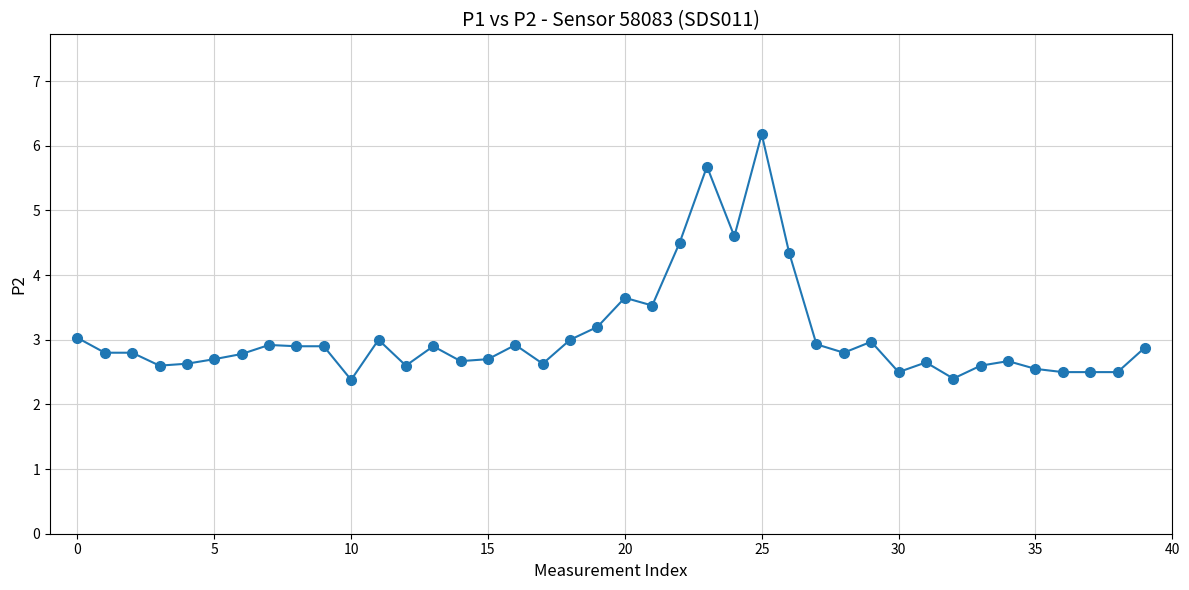

What is the sum of all values?

123.0